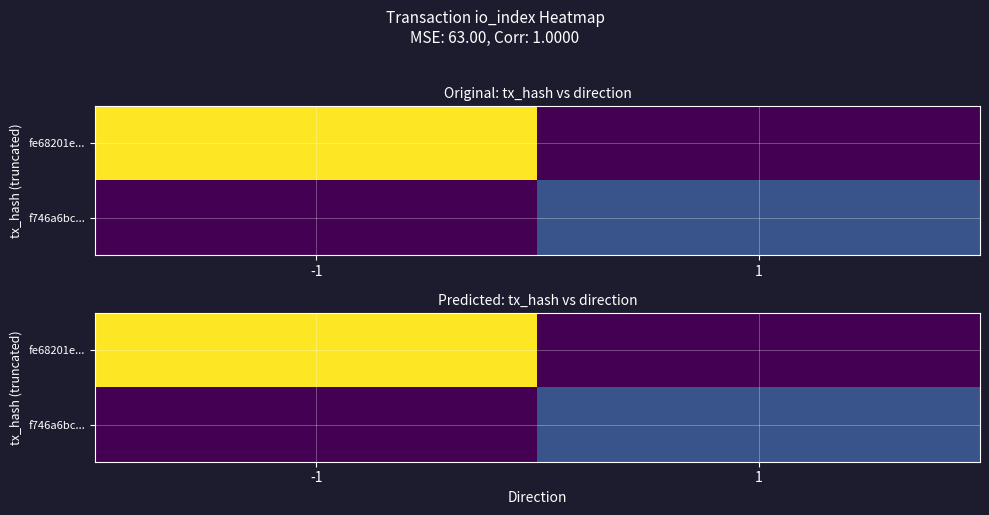

At how many categories does at least one series exceed 52?

1